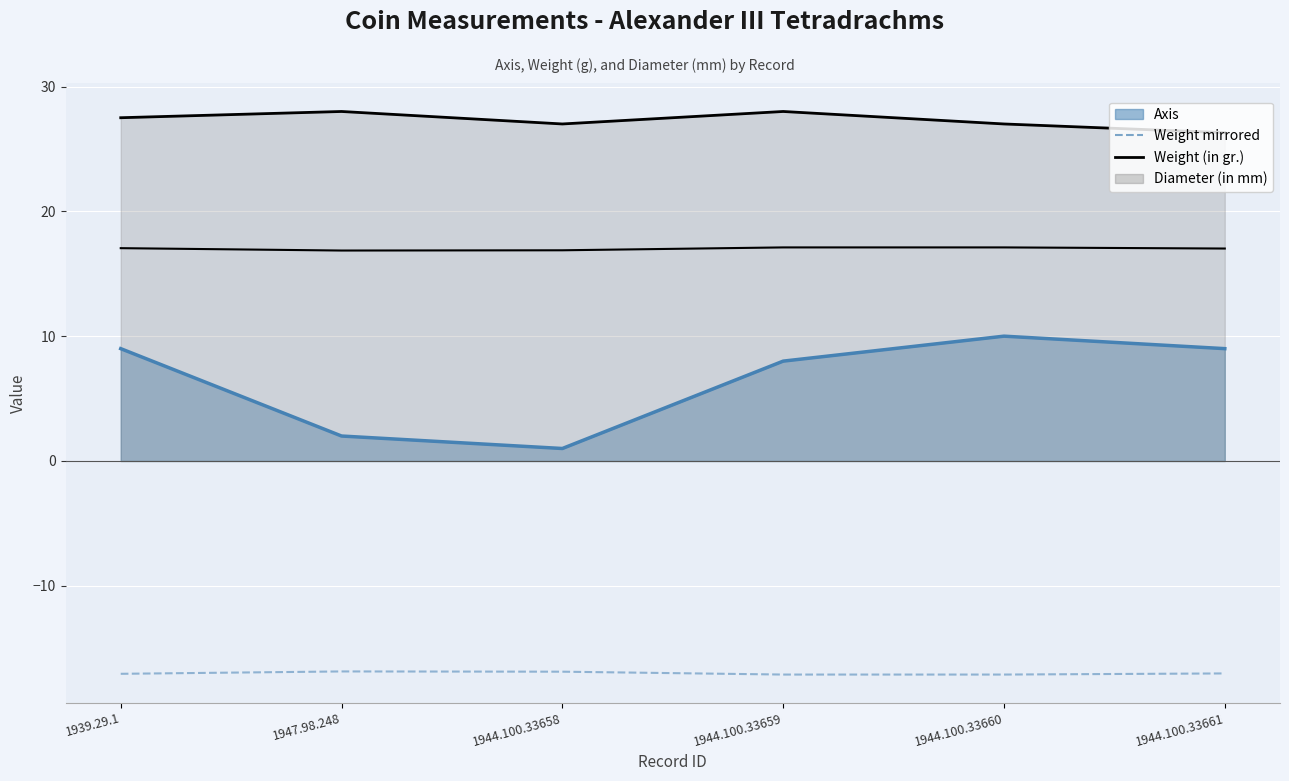

How many distinct data groups are displayed?

2